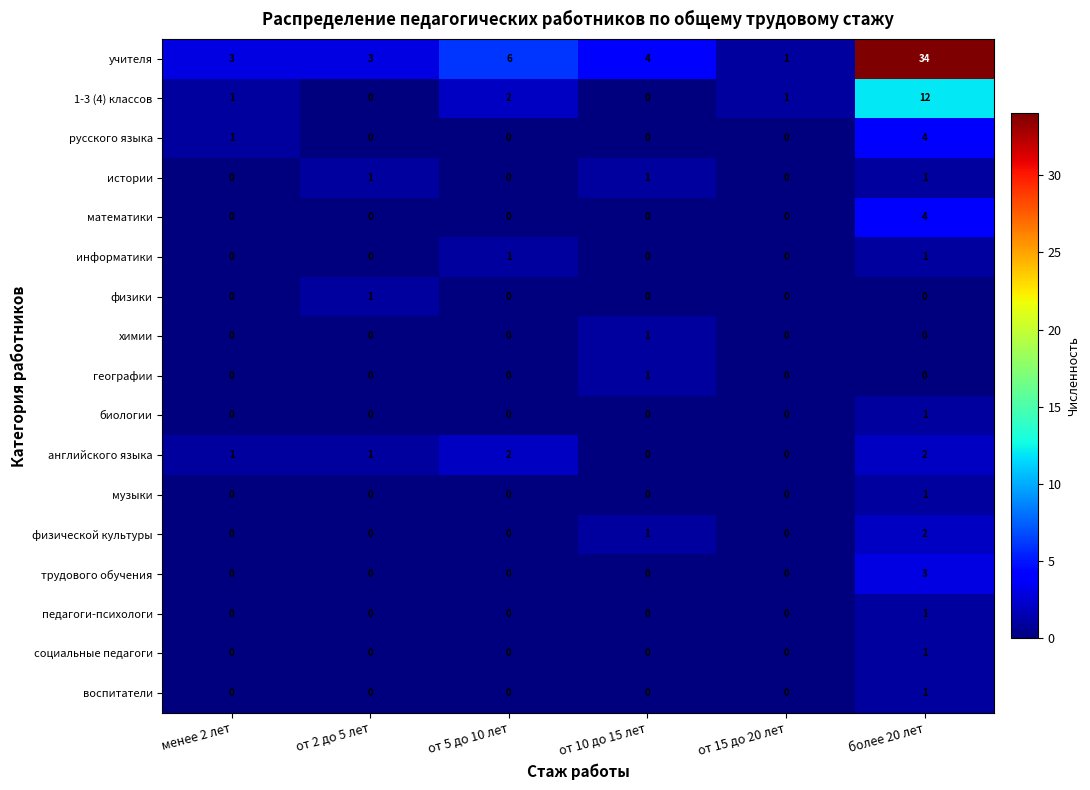

What is the maximum value shown in the chart?

34